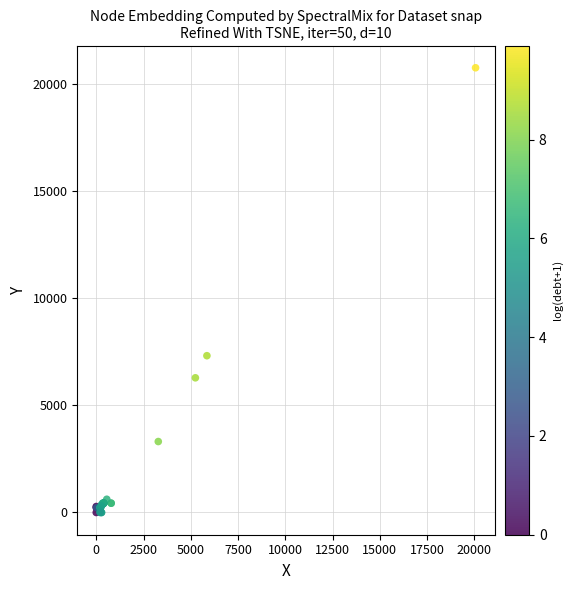

What Y value in the scatter plot is closest to 10369?

7311.6